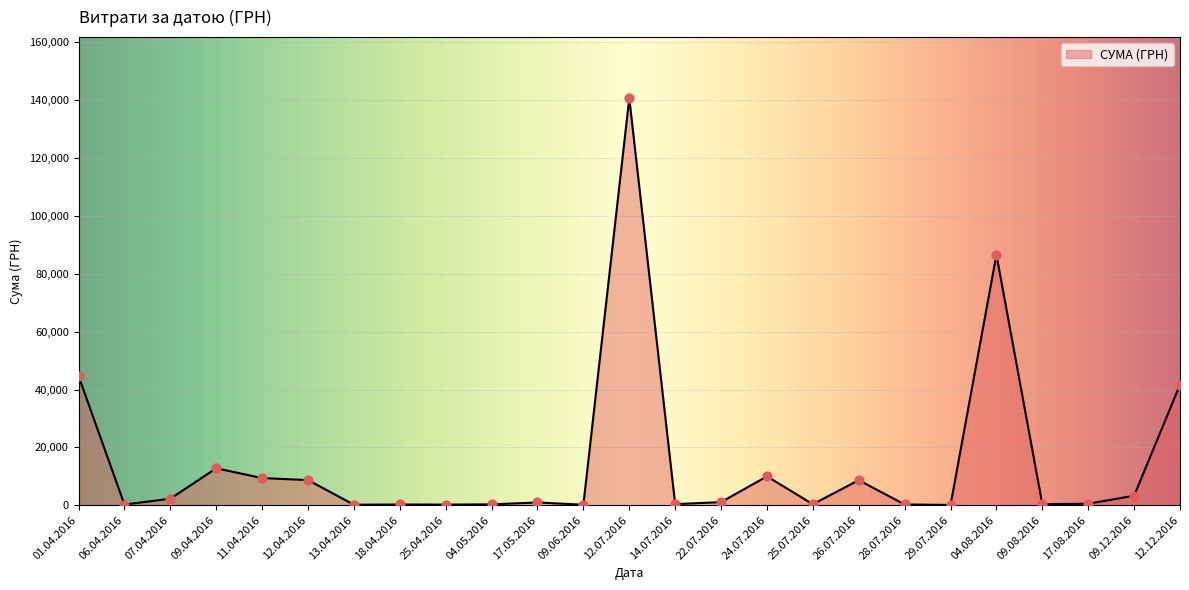

Approximately how many times larger is the value at 12.04.2016 compared to 24.07.2016?

0.9